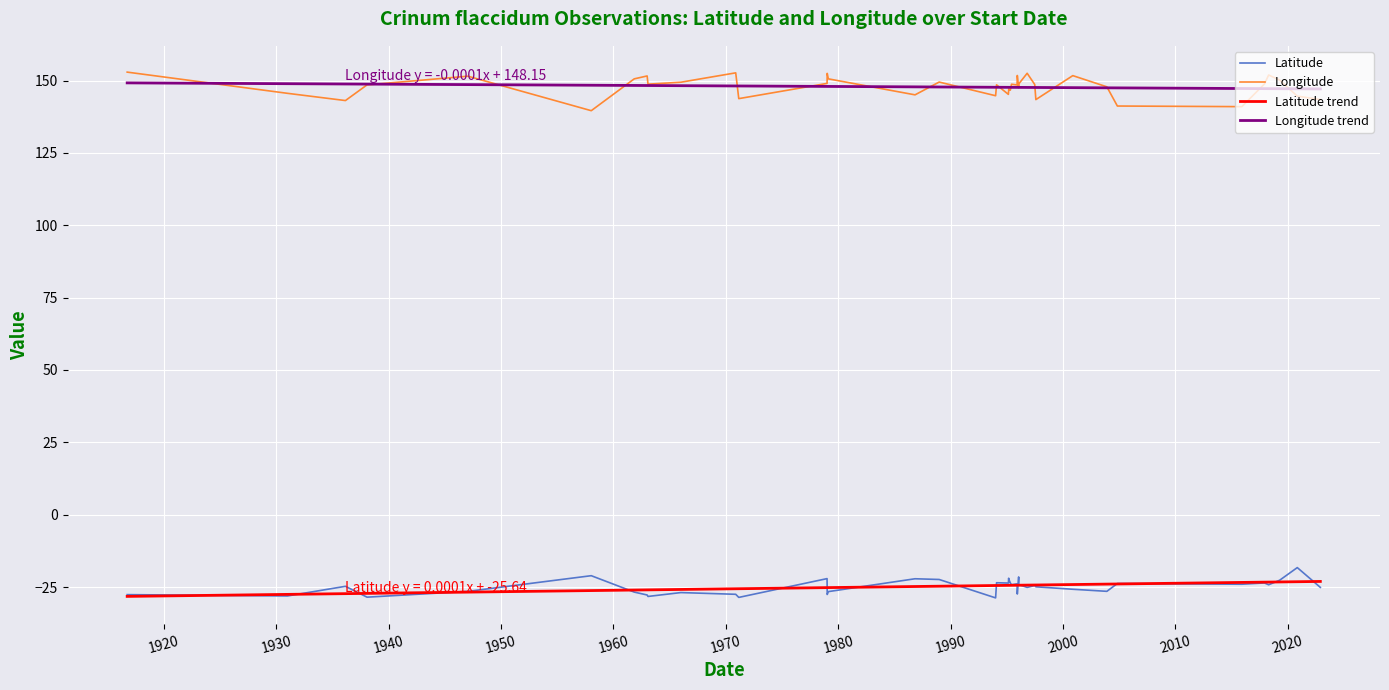

True or false: Latitude and Longitude trend cross at least once.

False